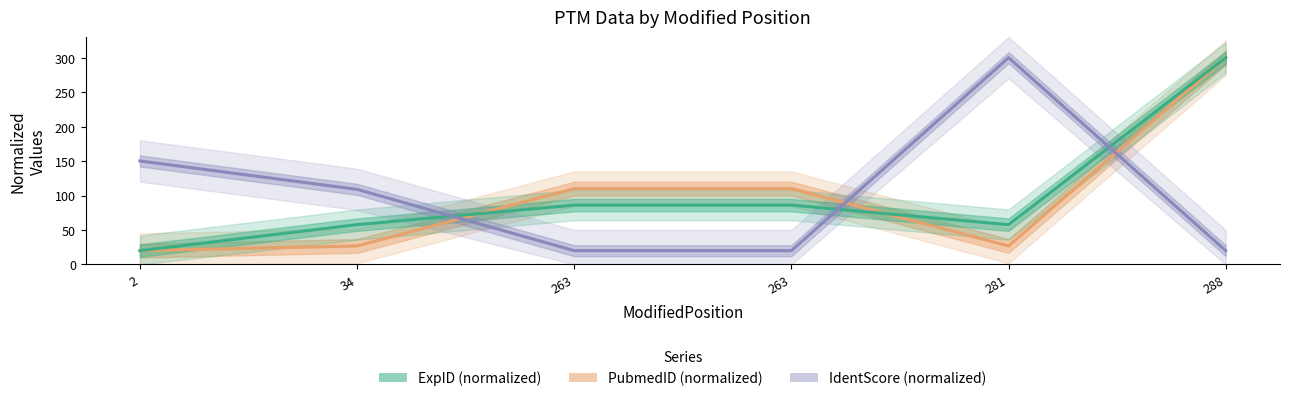

What is the value of the ExpID point at the 4th from the left?

86.1